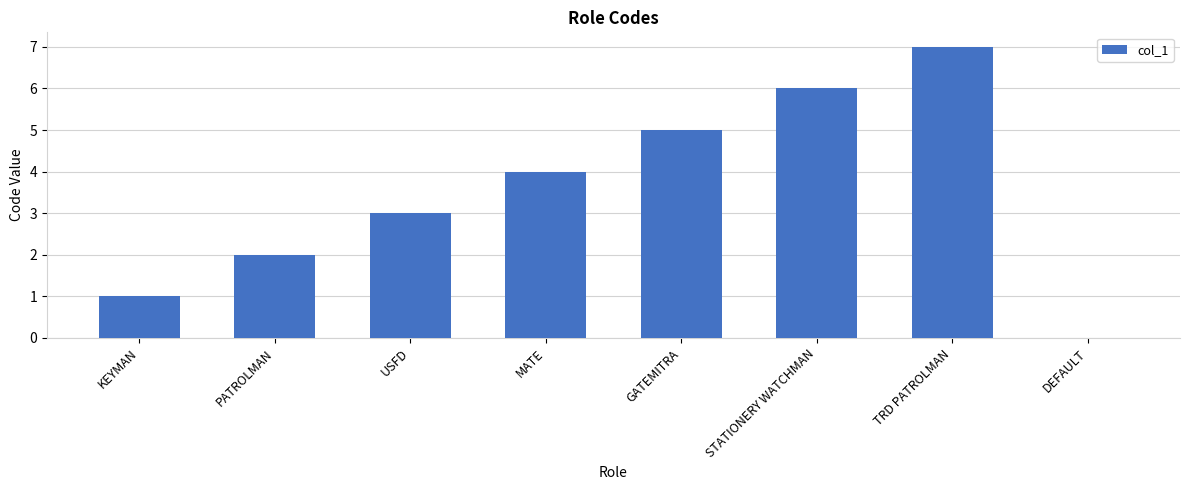

What is the change in value from MATE to GATEMITRA?

+1